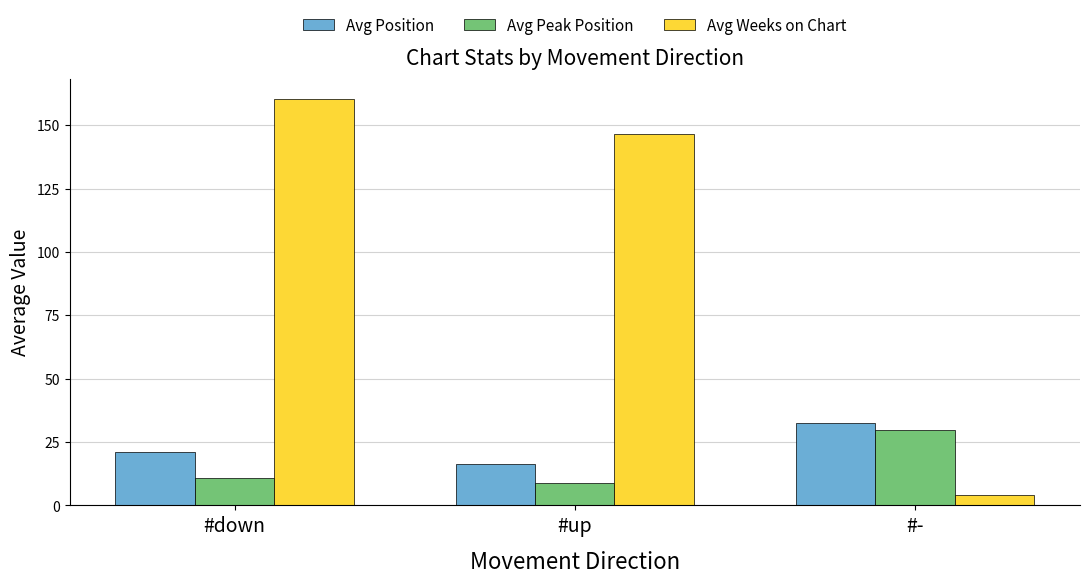

Count the number of categories in the chart.

3